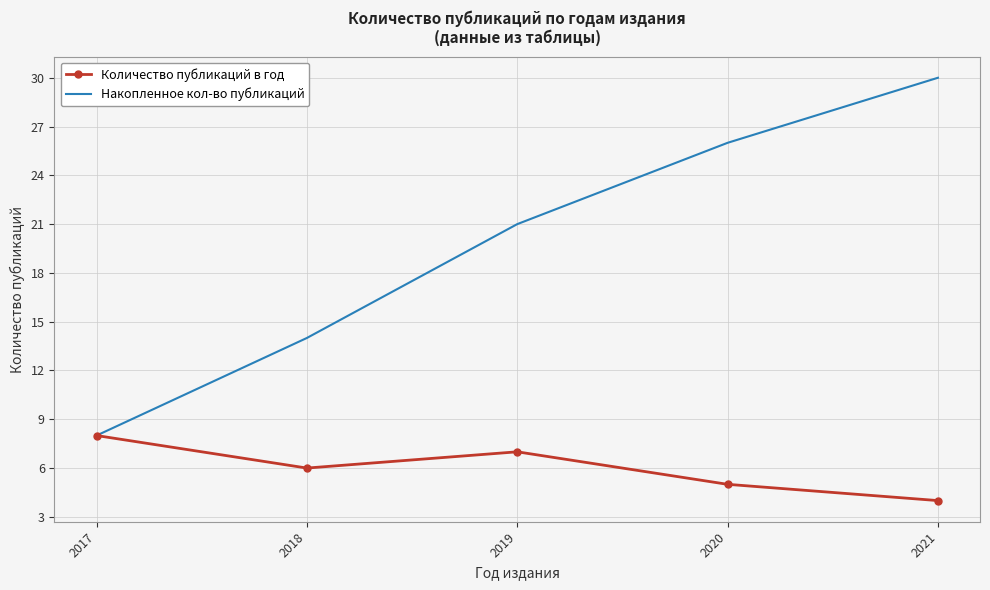

What is the difference between the Количество публикаций в год values at 2018 and 2017?

2